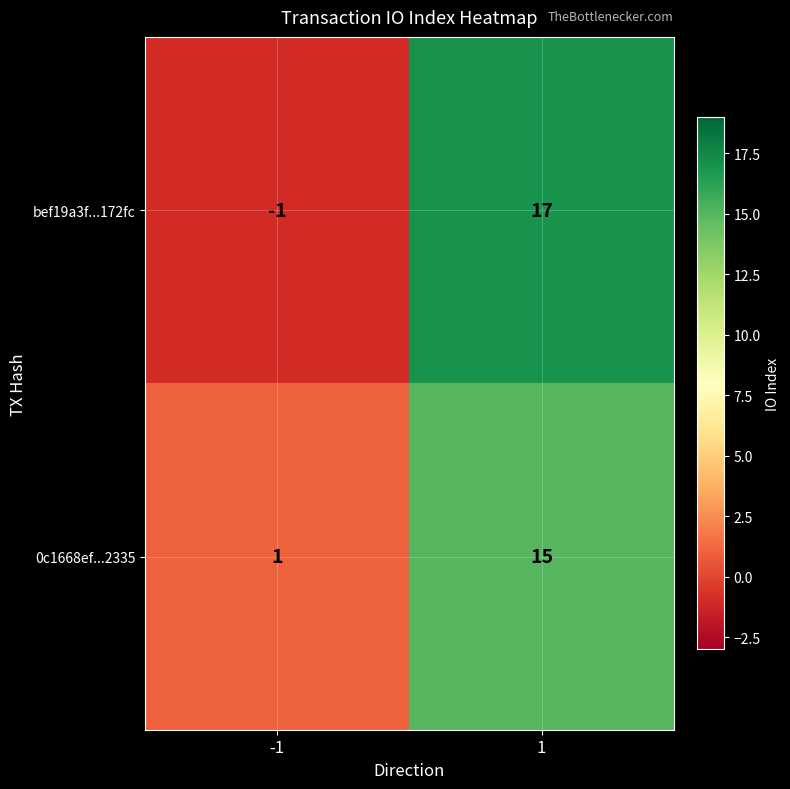

What is the difference between the maximum and minimum values in the 0c1668ef...2335 series?

14